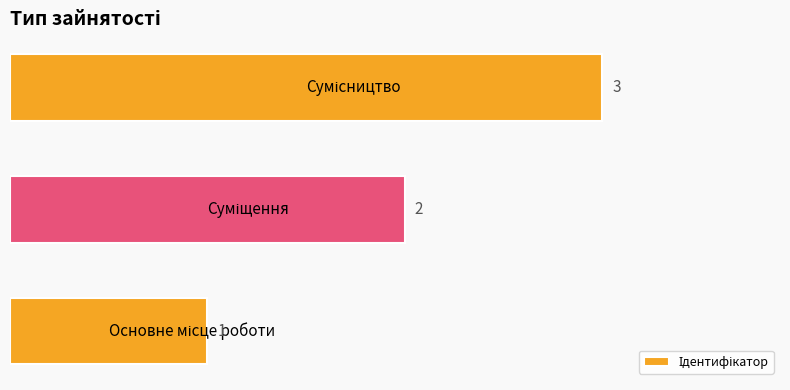

How many values are between 1 and 3?

3